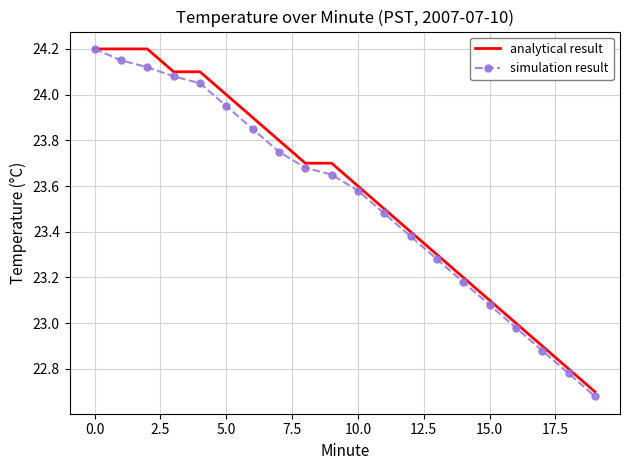

What is the maximum value shown in the chart?

24.2